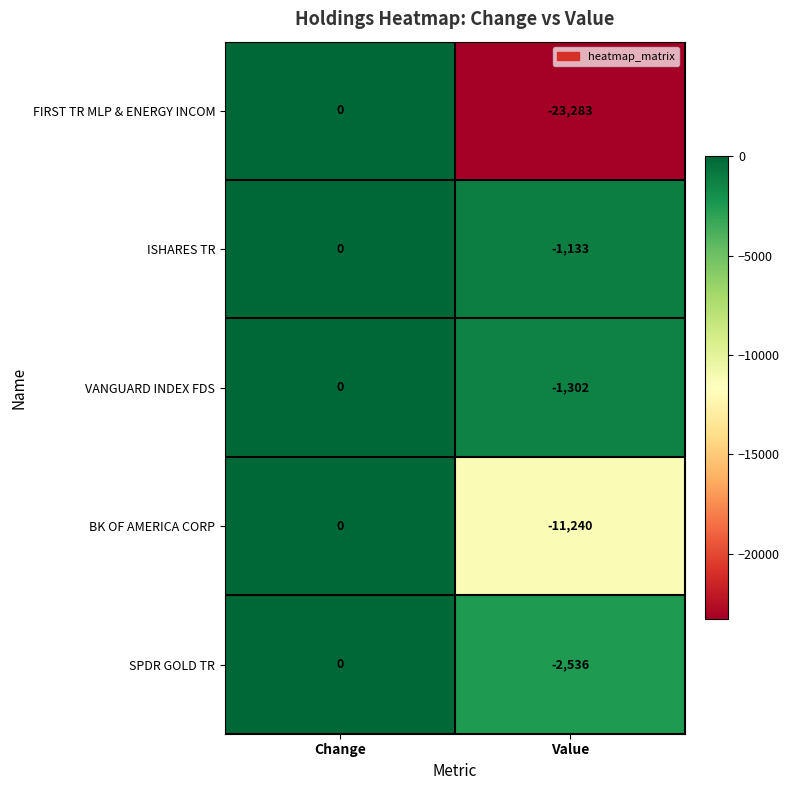

What is the sum of all SPDR GOLD TR values?

-2536